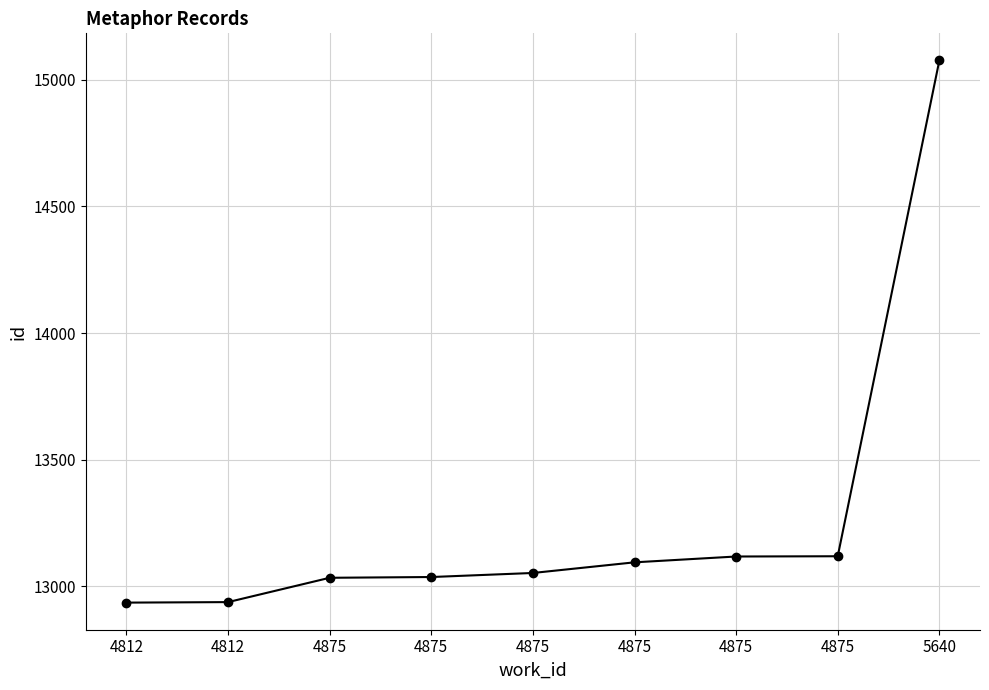

How many data points are less than 13053?

4